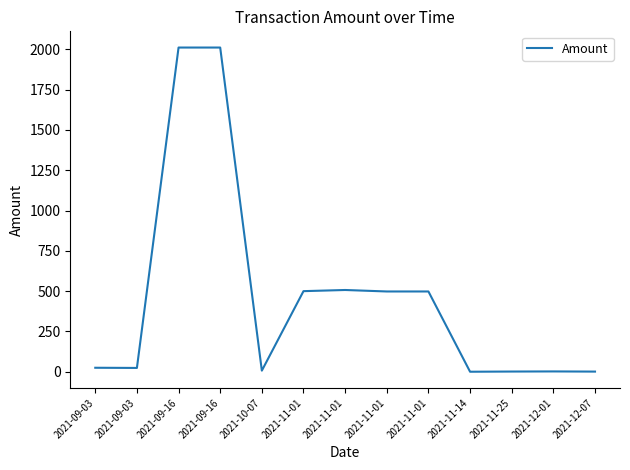

Where is the data nearest to the value 1005?

2021-11-01